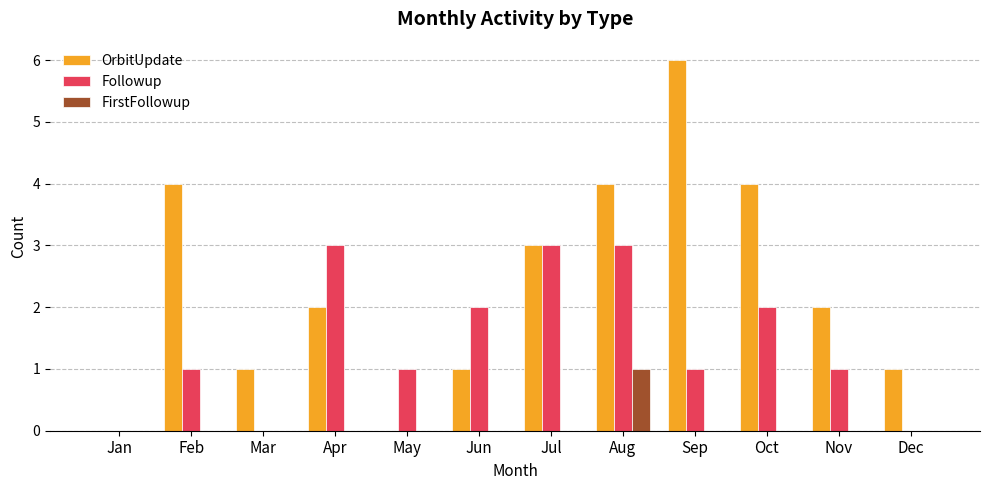

The OrbitUpdate series shows 2 at Jun. True or false?

False